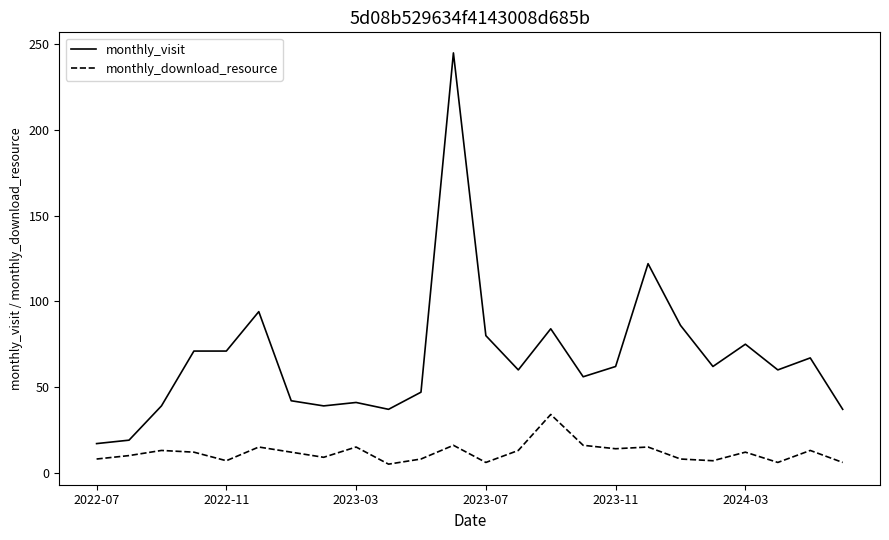

True or false: monthly_download_resource and monthly_visit intersect in this chart.

False